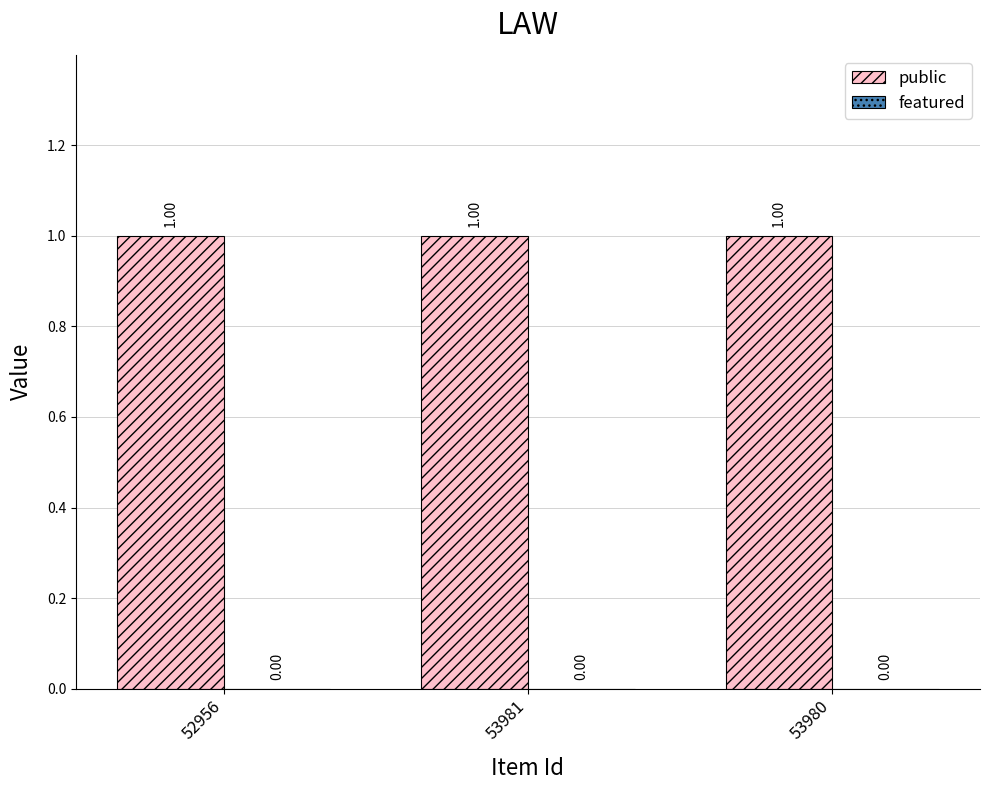

Which series has the largest total across all categories?

public